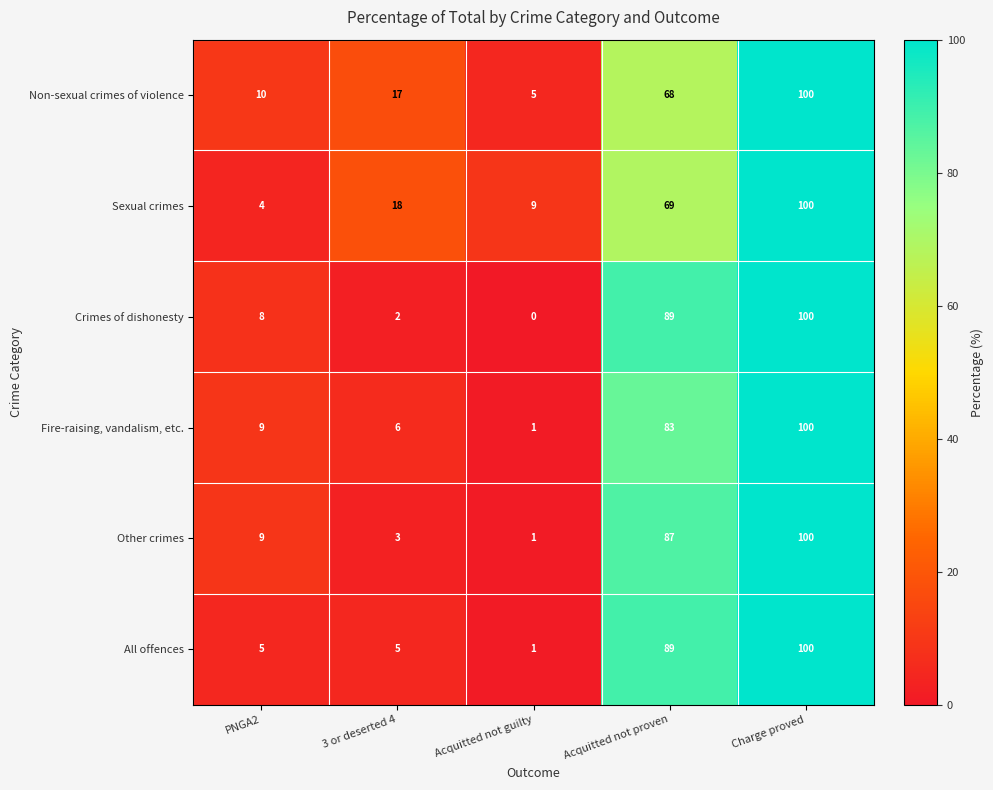

What value does the Other crimes series have at 3 or deserted 4, to the nearest 5?

5